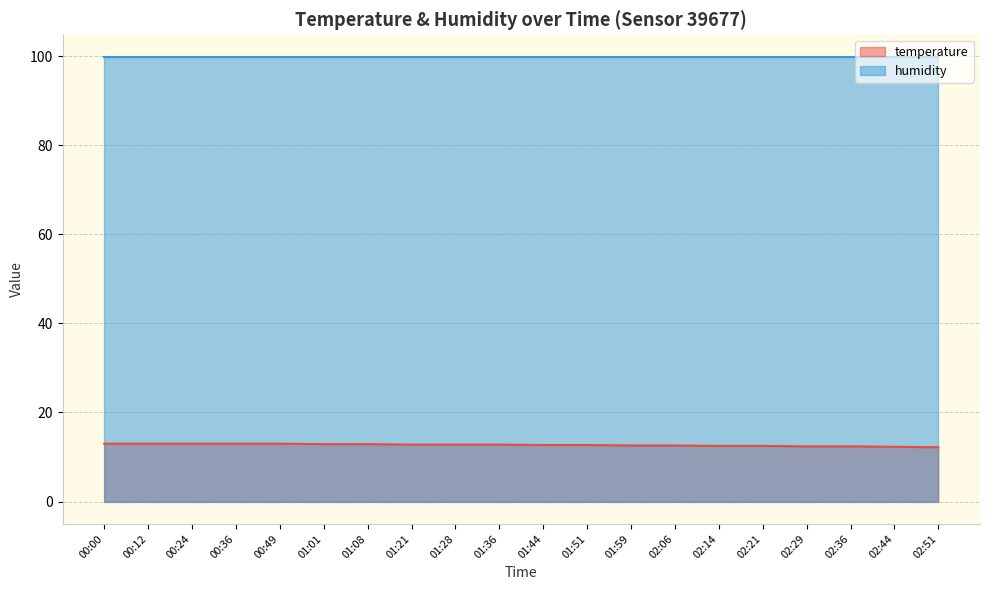

At which label is the value closest to 12?

02:51